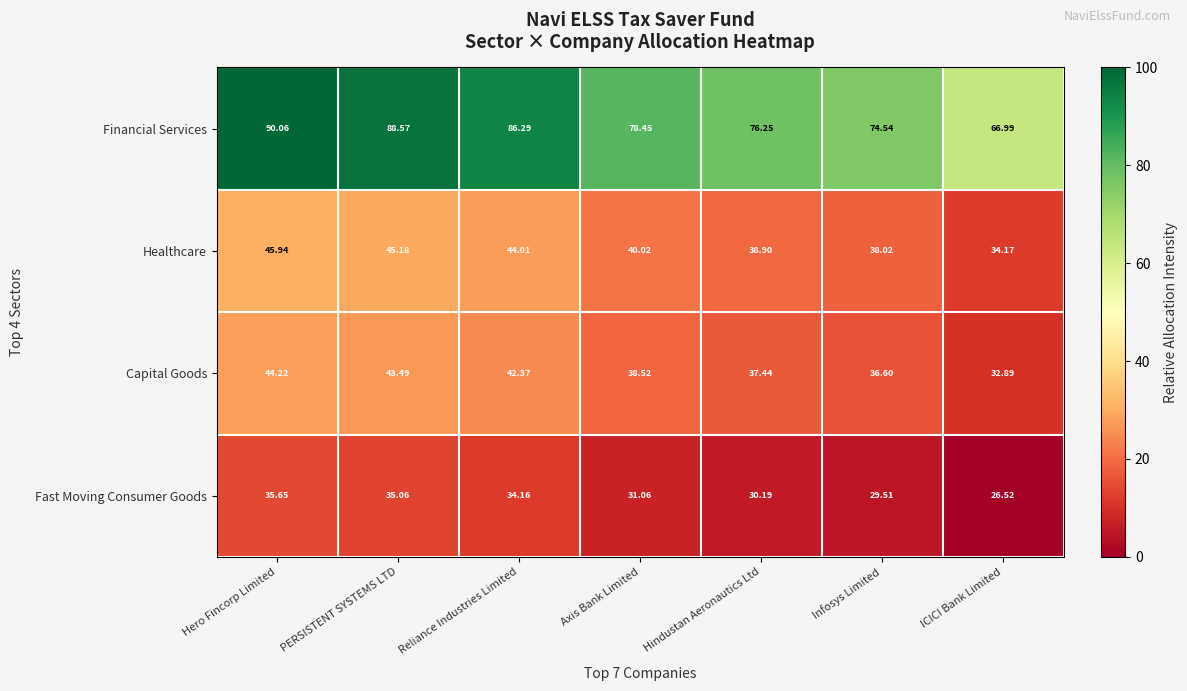

Between Hero Fincorp Limited and Hindustan Aeronautics Ltd, which series saw the biggest shift?

Financial Services